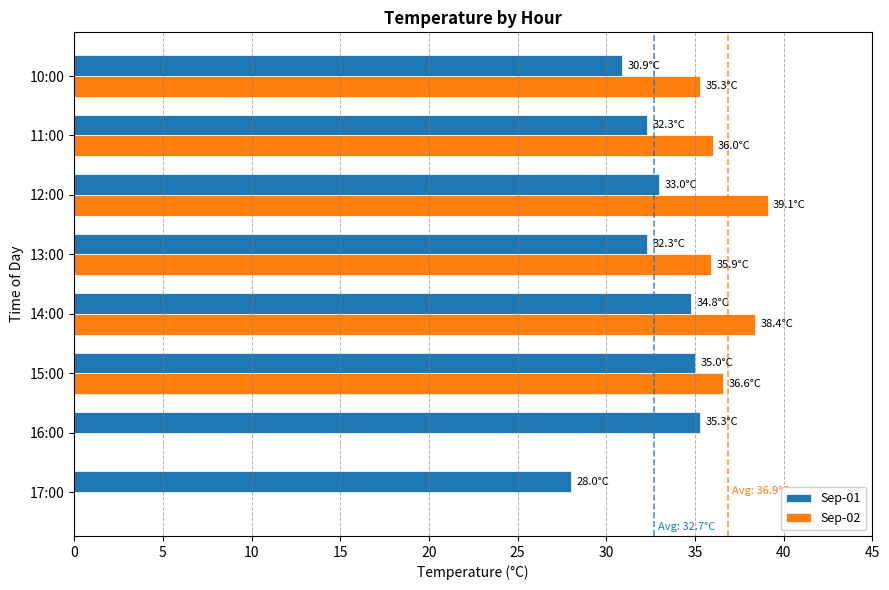

Which series changed the most between 15:00 and 16:00?

Sep-02